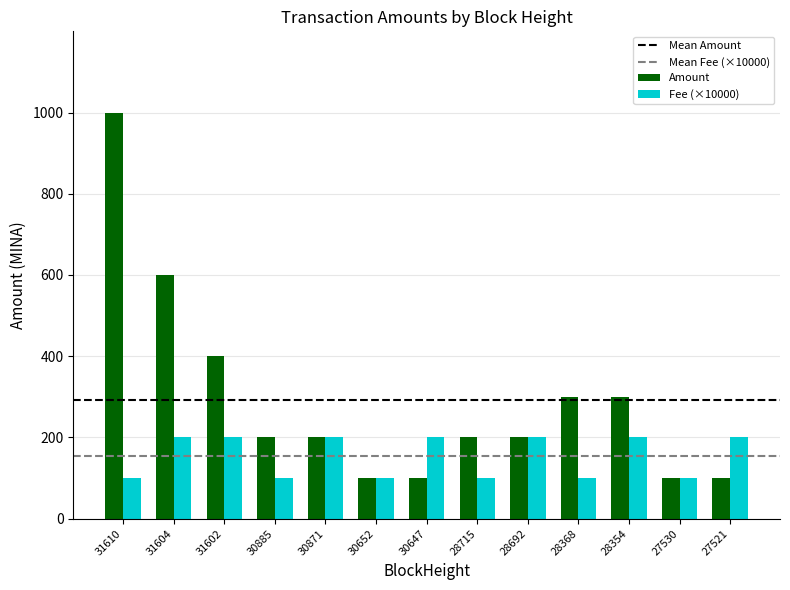

Is it true that Amount equals 237.8 at 31602?

False